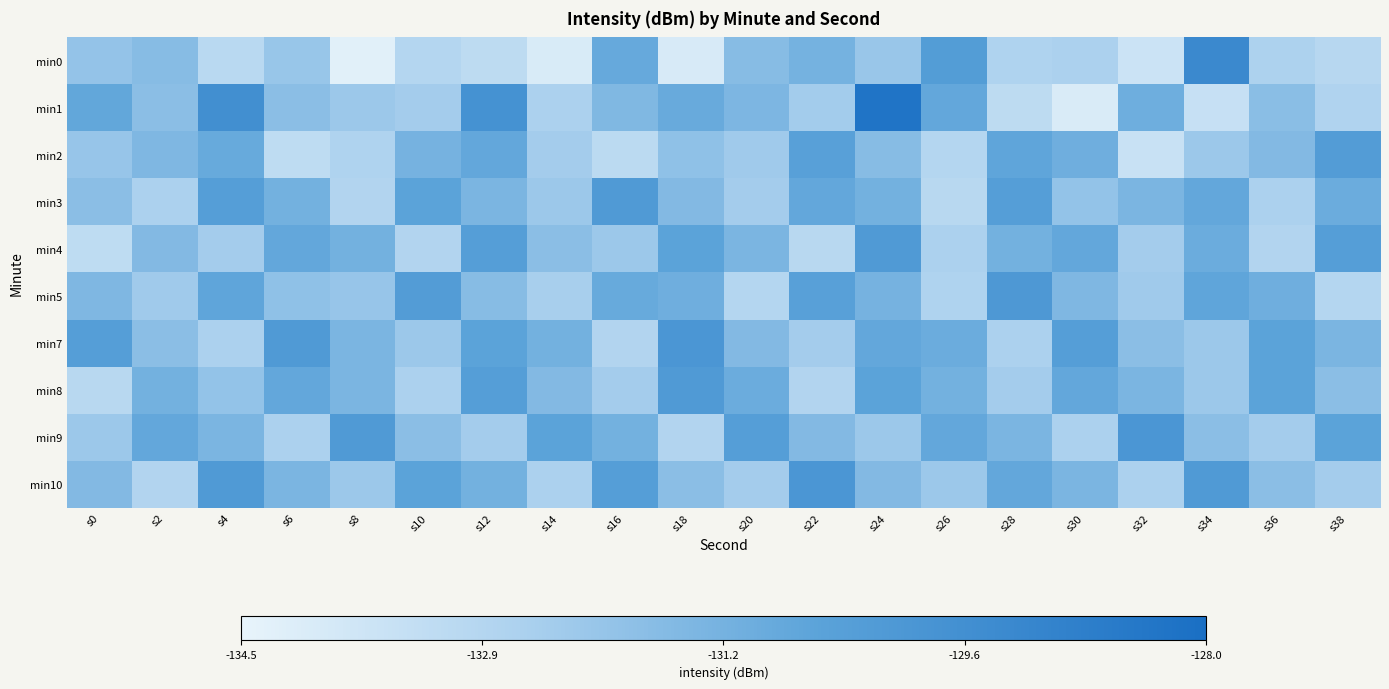

Count the number of data series in this chart.

10